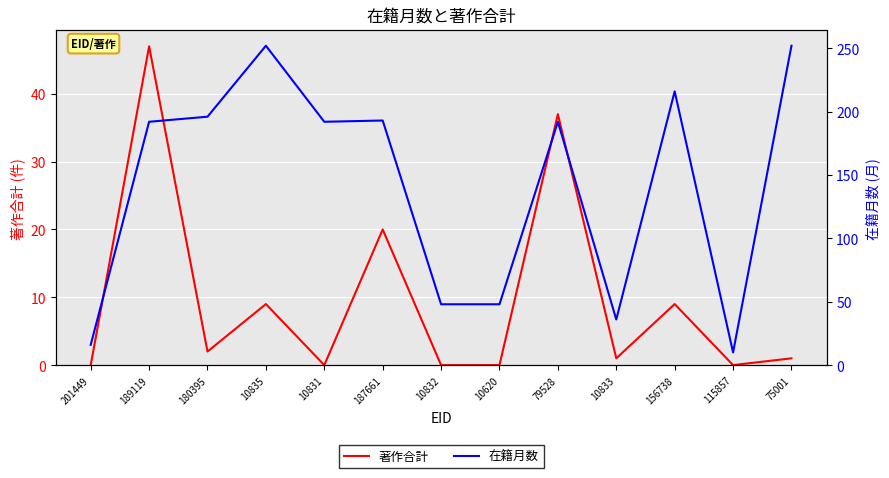

At which category does the chart reach its peak across all series?

10835